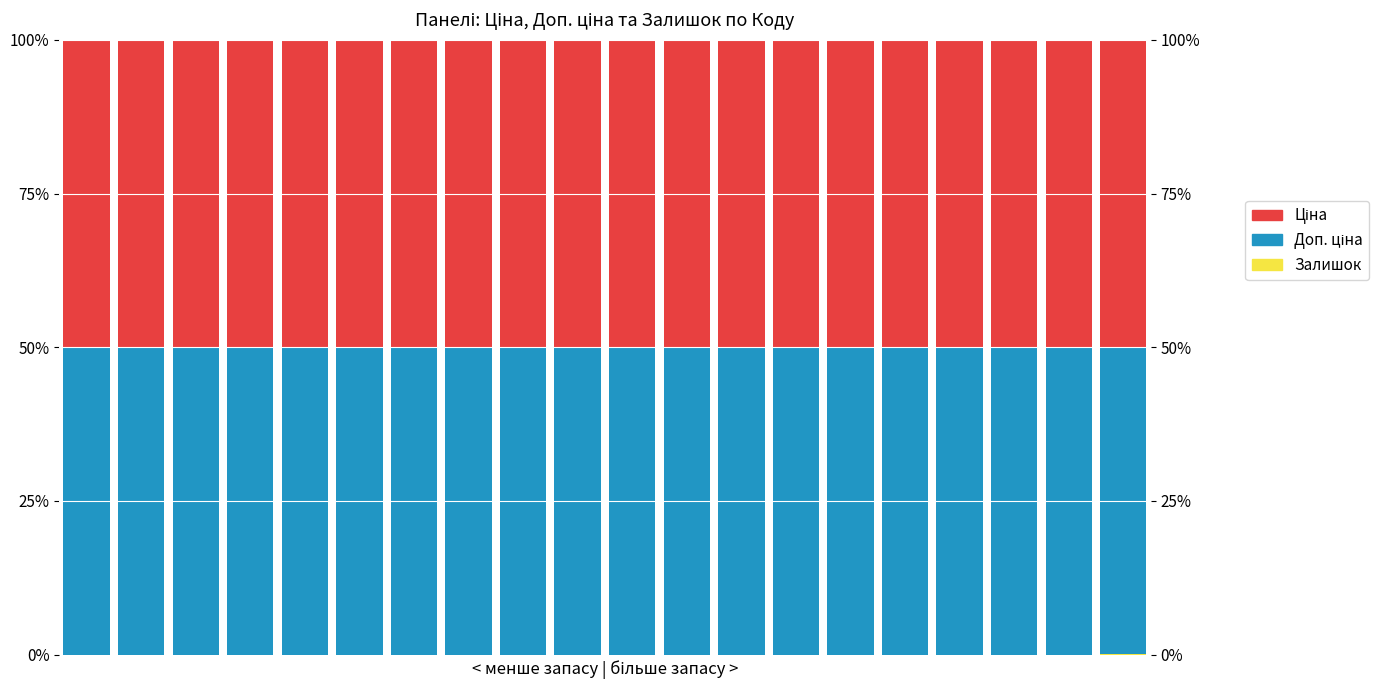

How many categories are shown in the chart?

20